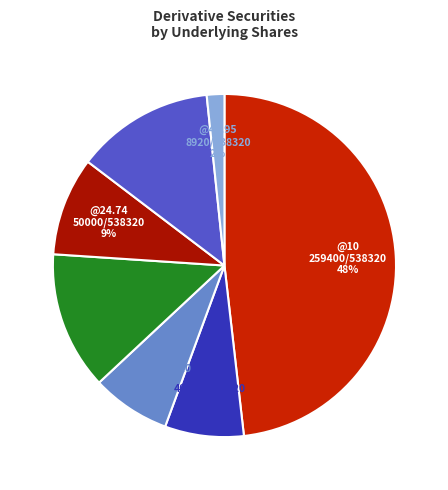

To the nearest percent, what is the average slice percentage?

14%